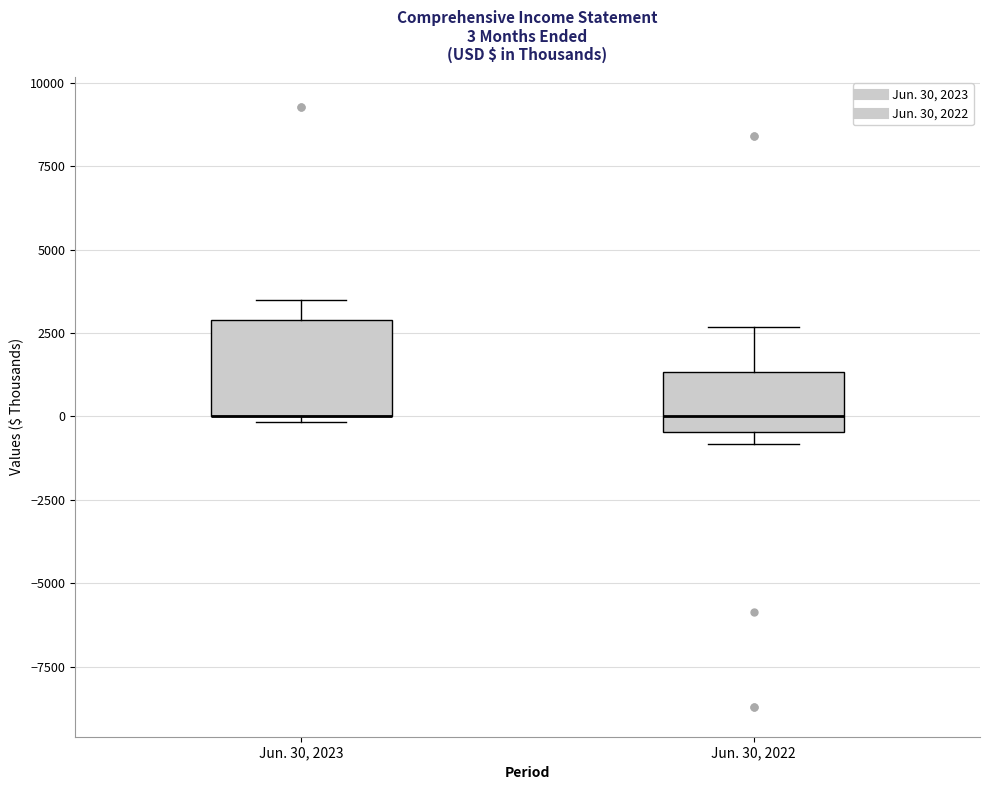

Comparing the boxes themselves (not the whiskers), which one is the tallest?

Jun. 30, 2023